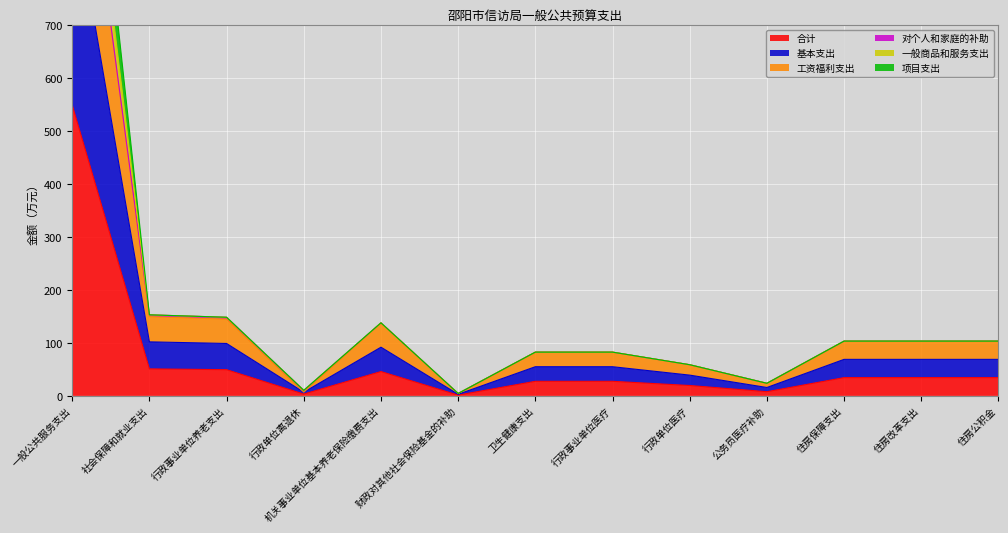

True or false: 一般商品和服务支出 and 基本支出 cross at least once.

False